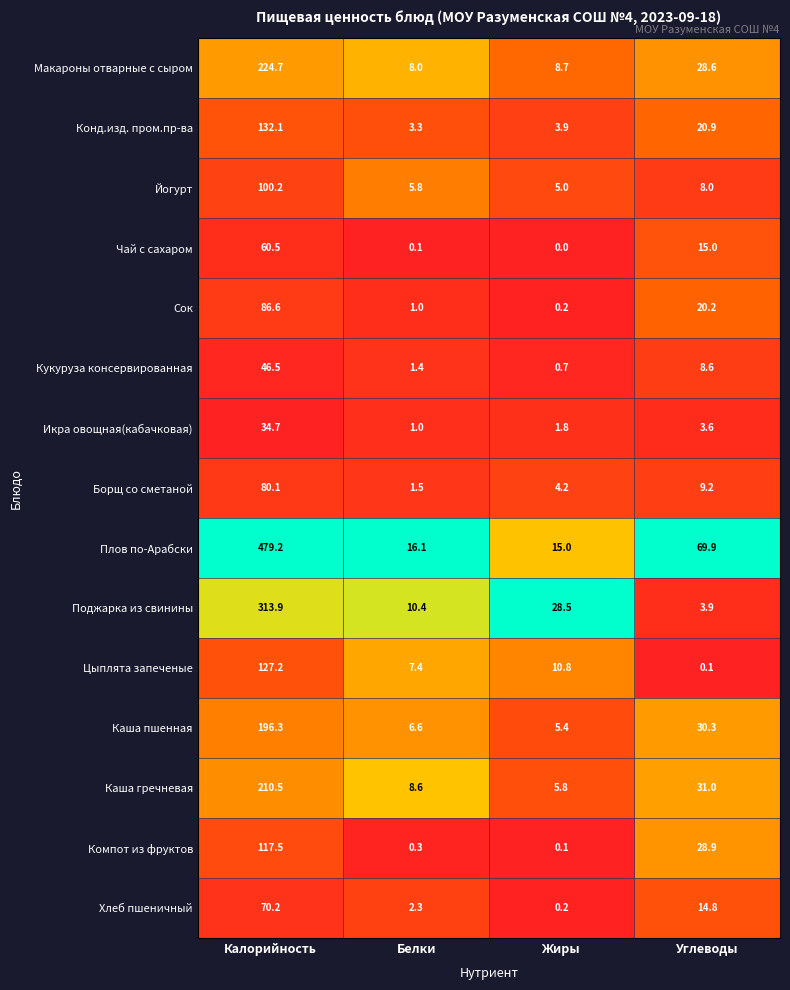

How many distinct data groups are displayed?

15